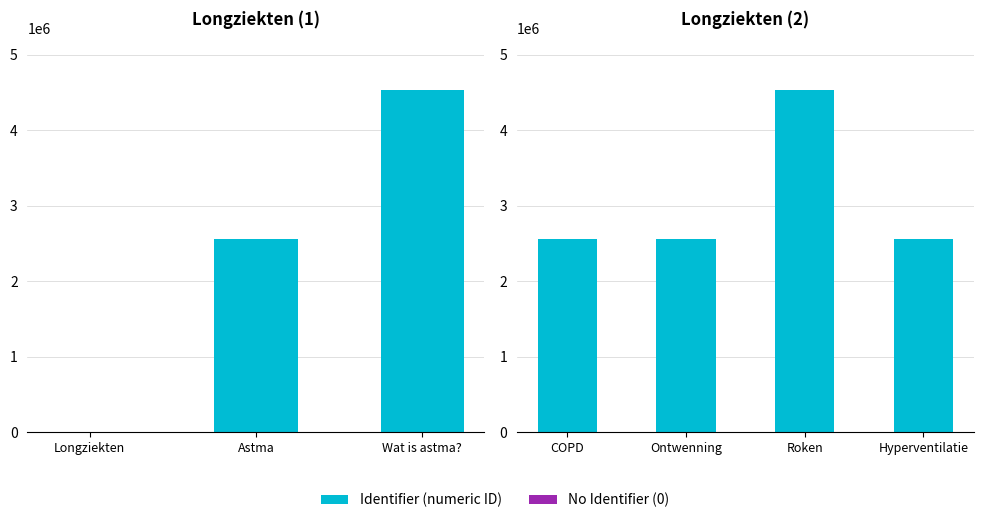

What is the minimum value shown in the chart?

2565030